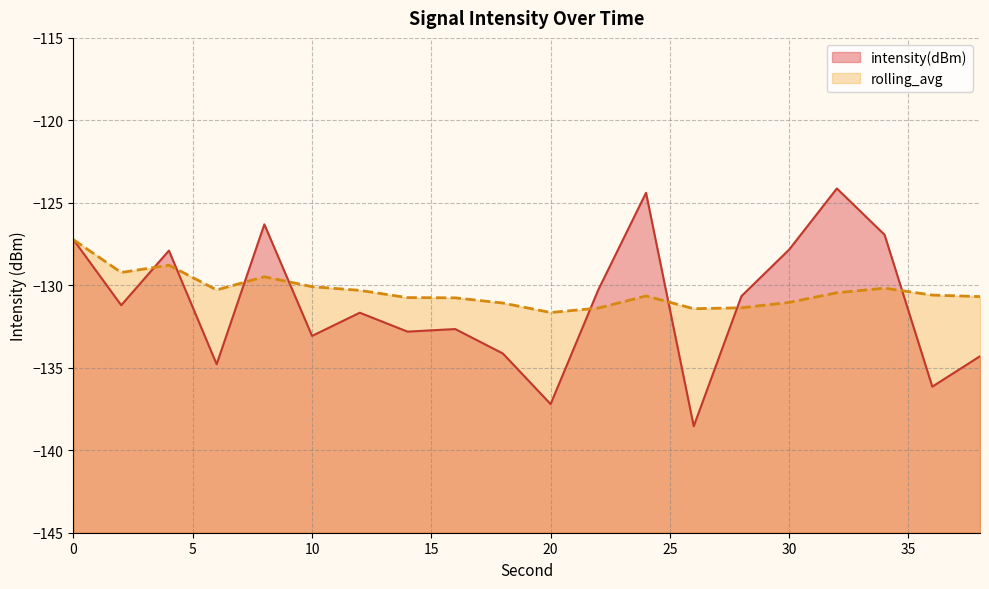

True or false: rolling_avg and intensity(dBm) cross at least once.

True